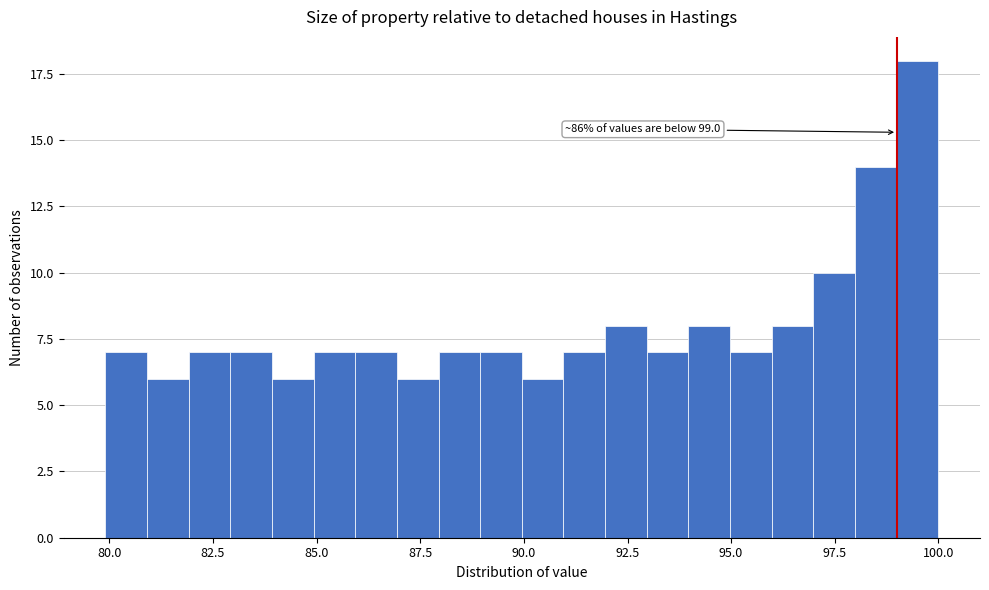

Around what value on the x-axis is the tallest bar? Give the approximate position of its centre, as read against the axis.

99.5